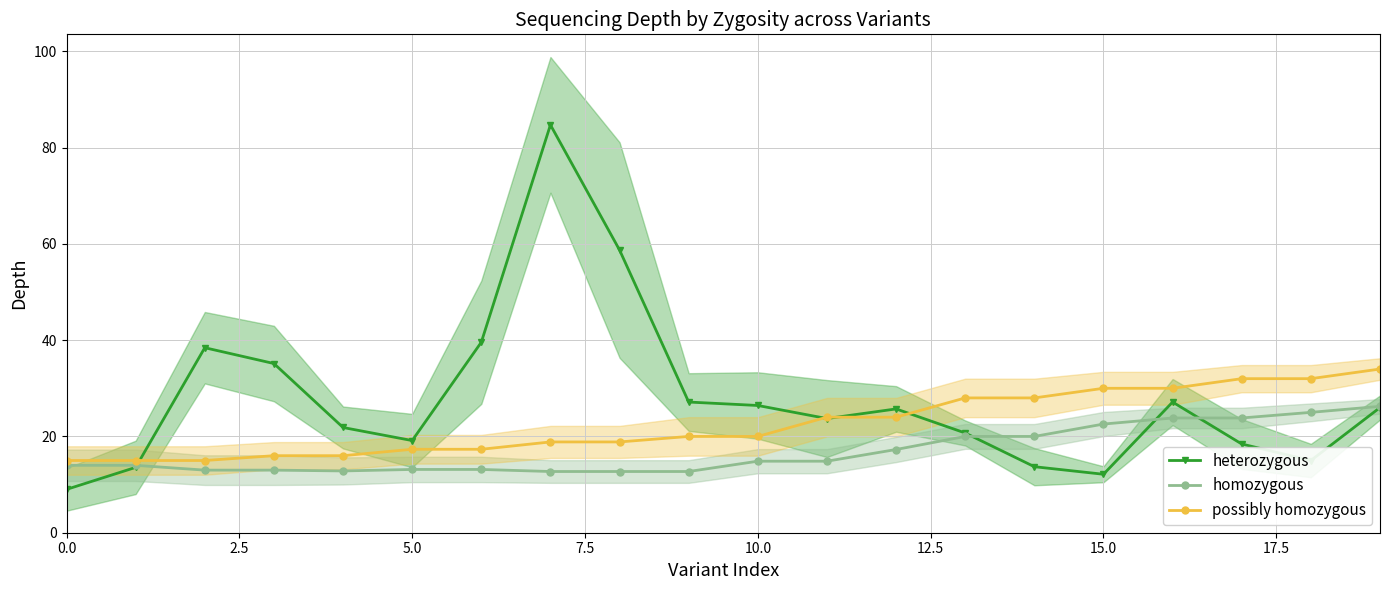

Does the chart have visible grid lines?

Yes